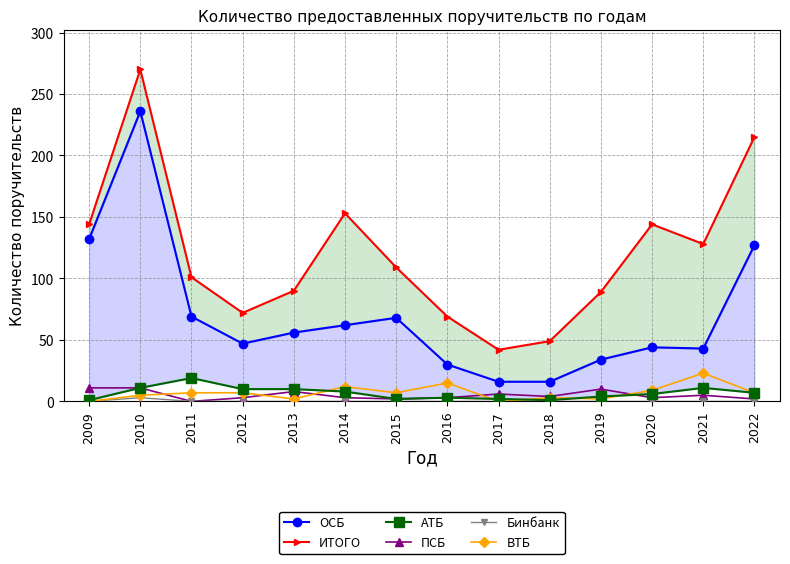

At which label does ВТБ reach its peak?

2021